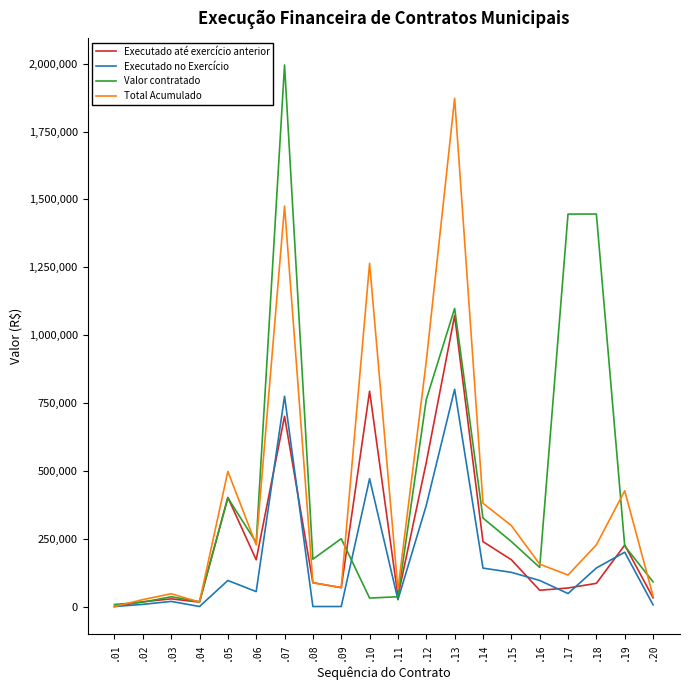

The value of Valor contratado at .01 is 7459.6. True or false?

True